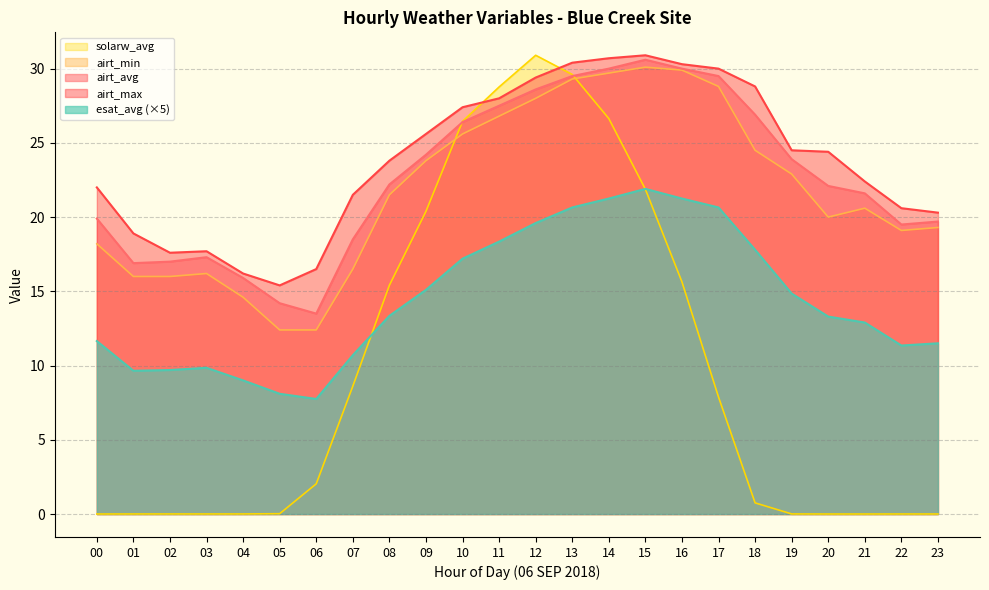

List the series in order of their peak value, highest first.

airt_max, solarw_avg, airt_avg, airt_min, esat_avg